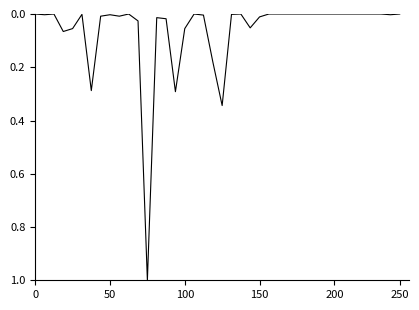

What is the greatest value displayed?

1.0